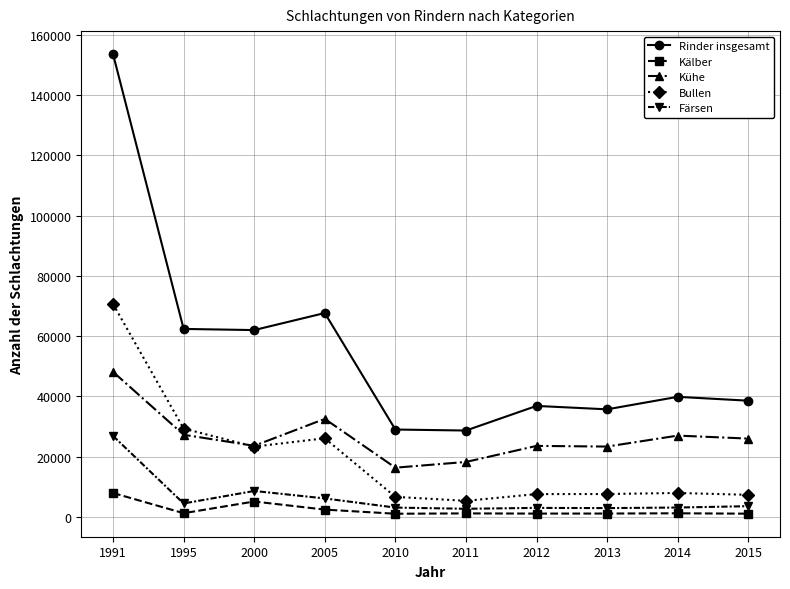

Count the number of categories in the chart.

10